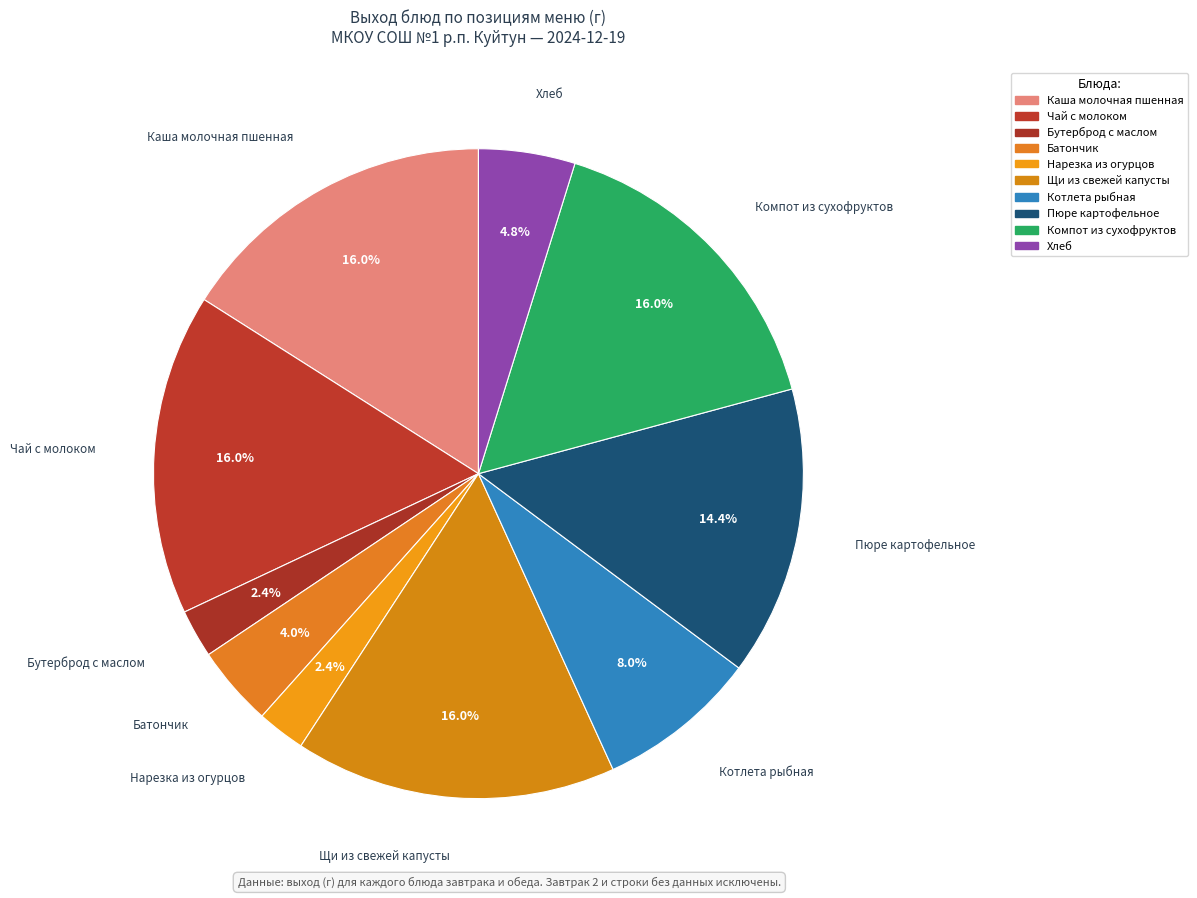

How many slices are in this pie chart?

10